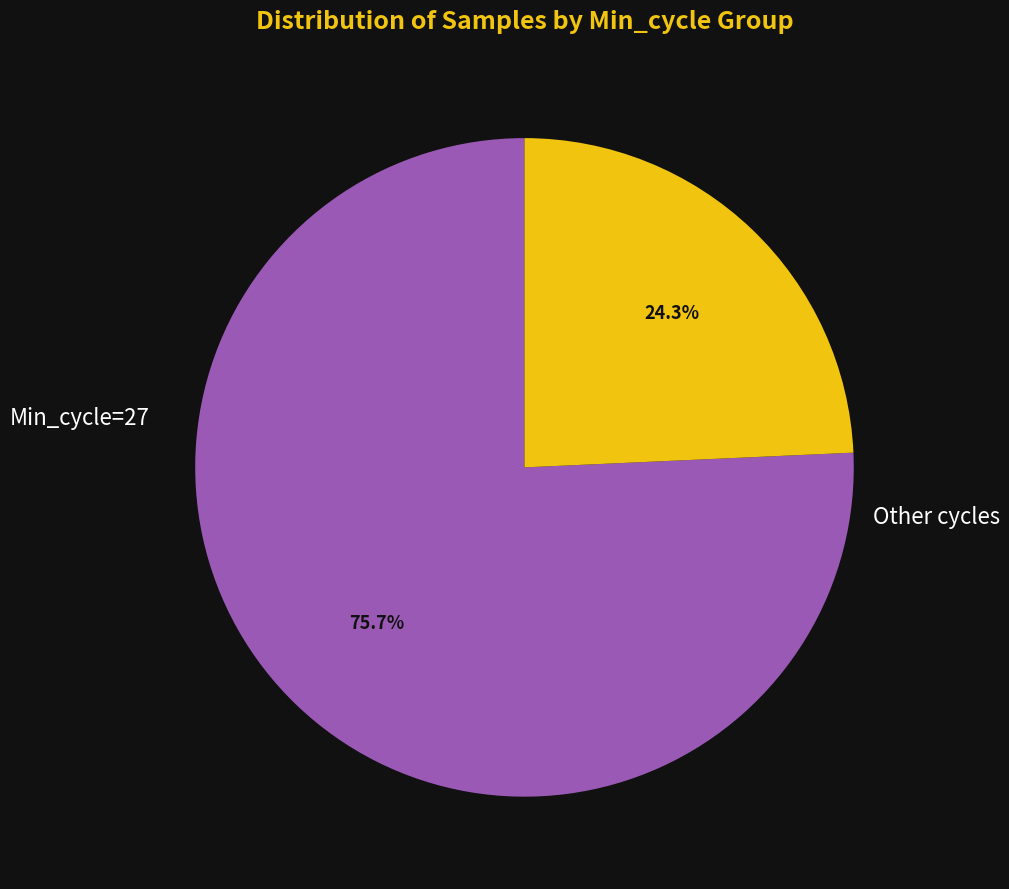

Is there any slice that represents more than half of the pie?

Yes